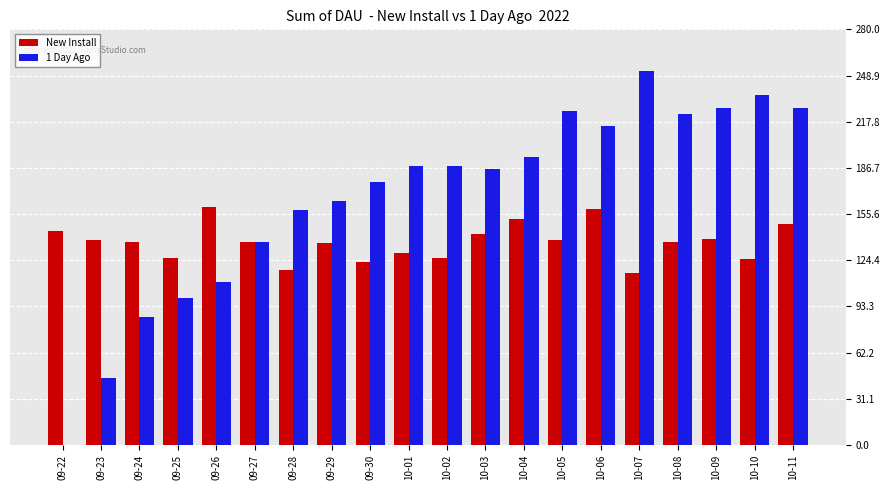

The value of New Install at 09-30 is 123. True or false?

True